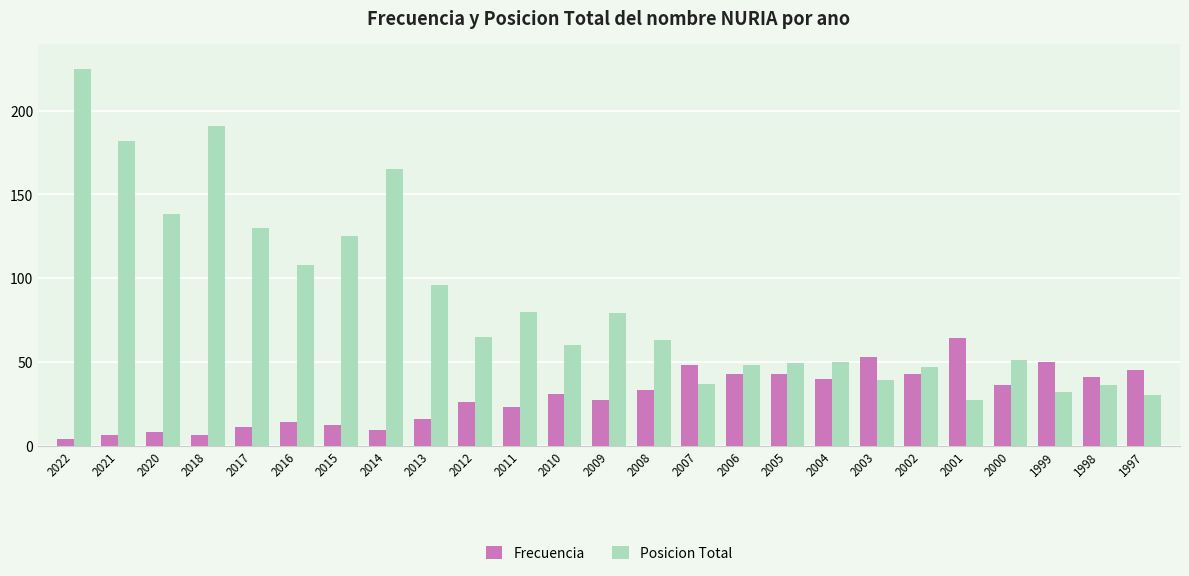

What is the maximum value shown in the chart?

225